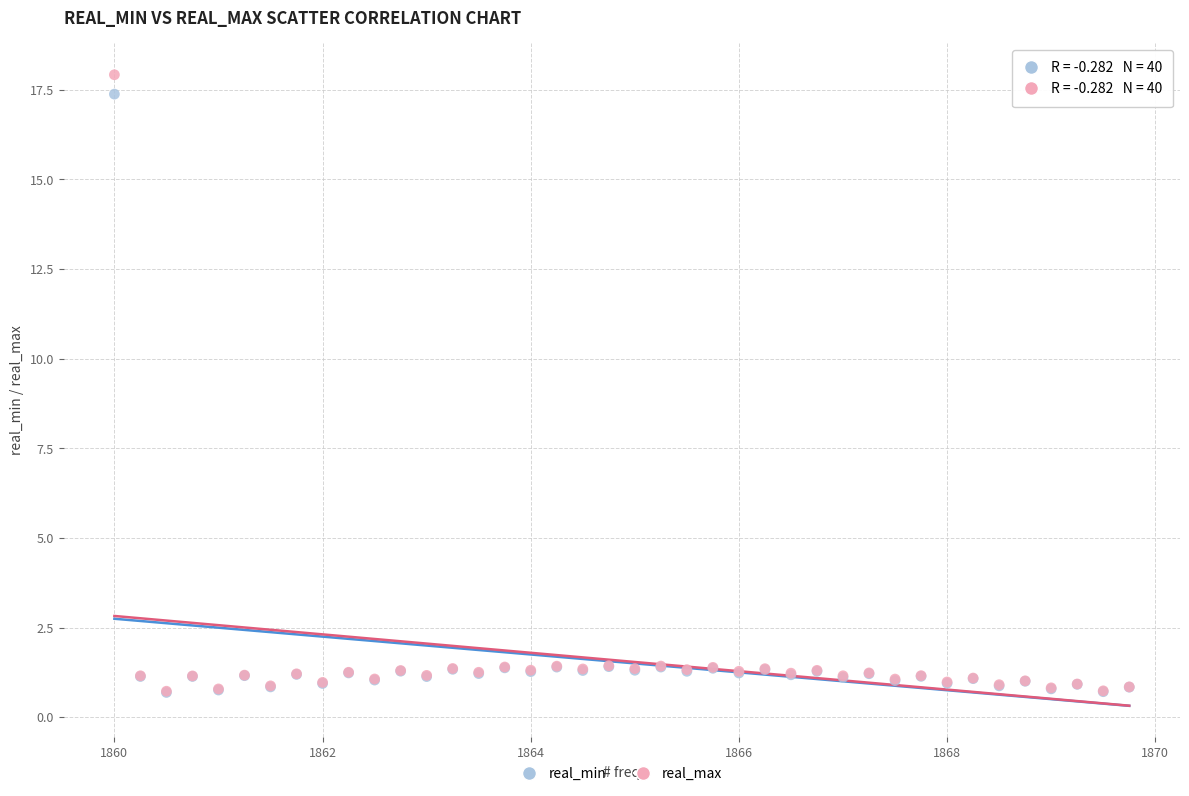

Which series contains the highest Y value?

real_max